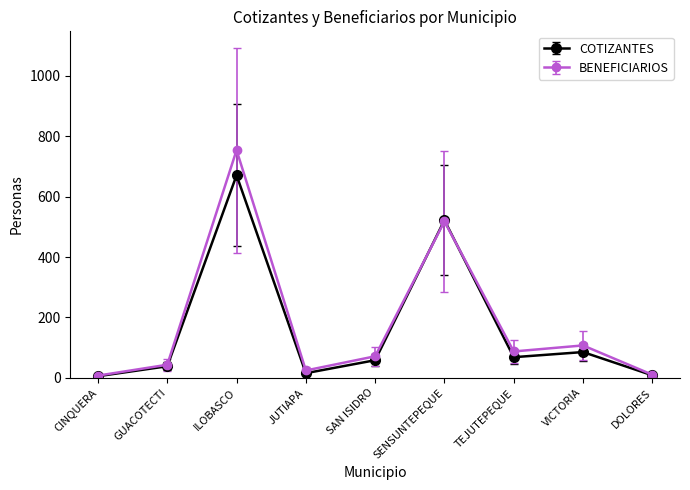

What are all the series names shown in the legend?

COTIZANTES, BENEFICIARIOS